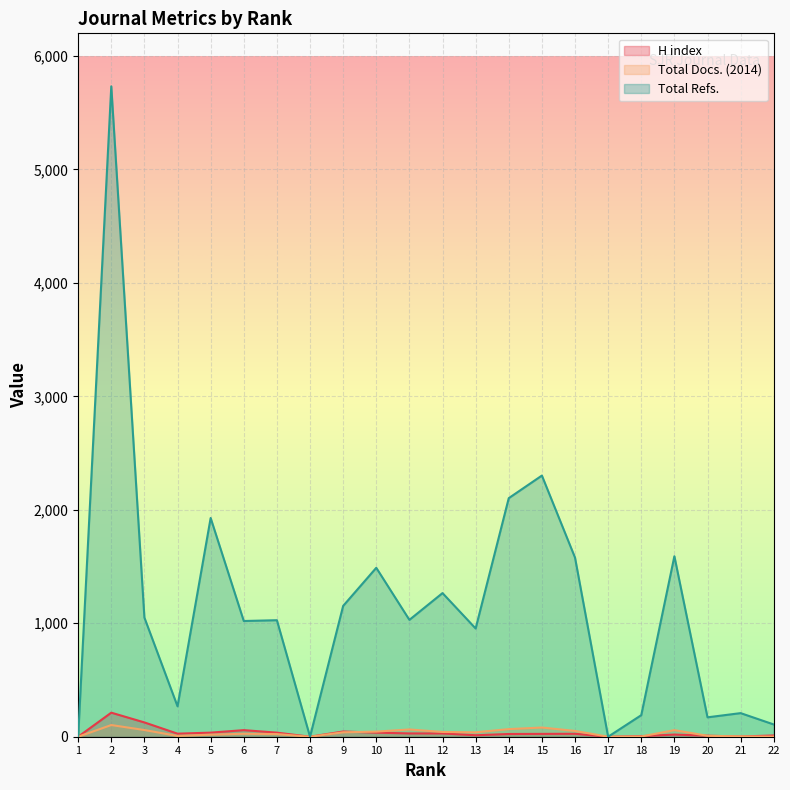

True or false: Total Docs. (2014) and Total Refs. intersect in this chart.

False